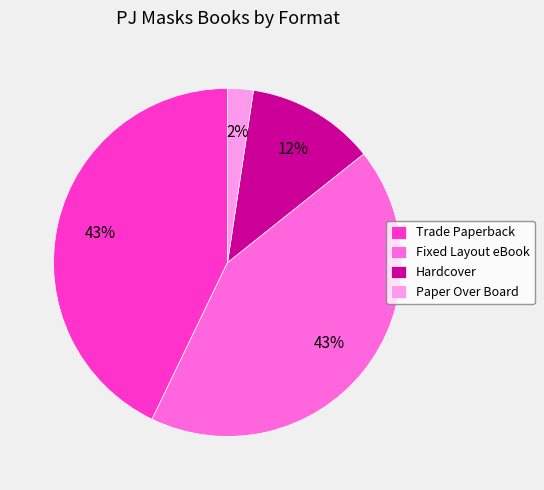

What percentage is the Fixed Layout eBook slice, to the nearest percent?

43%